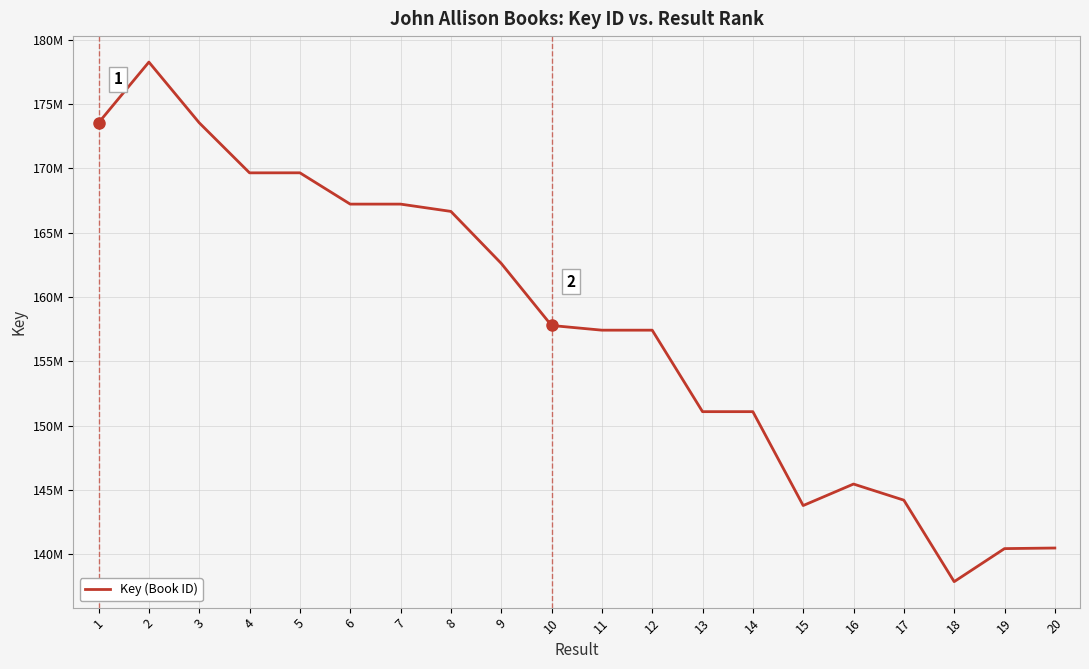

Does the chart display data point markers on the line(s)?

No